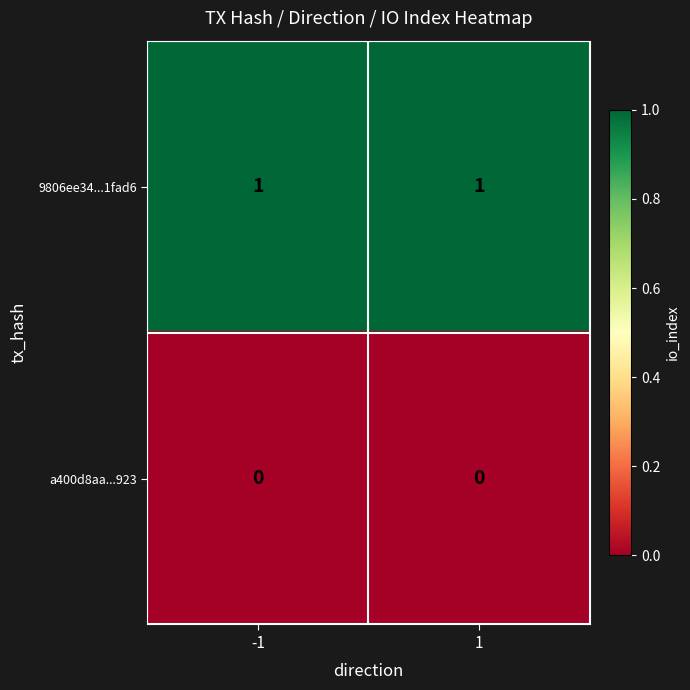

Which series has the largest total across all categories?

9806ee34...1fad6